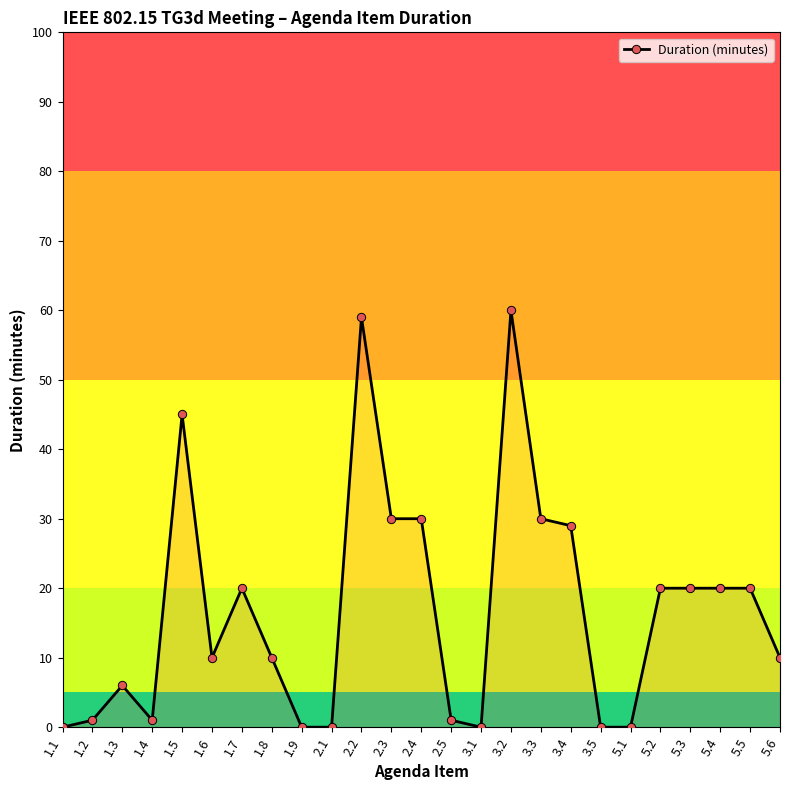

How many lines are shown in the chart?

1